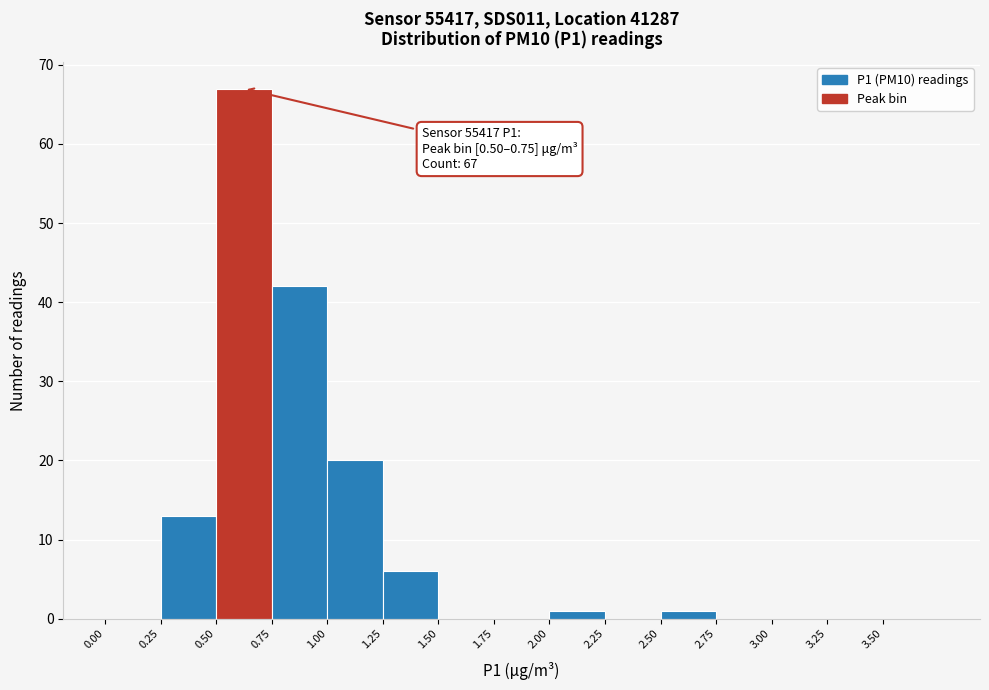

Over which range of the x-axis is the bar tallest?

0.50 to 0.75